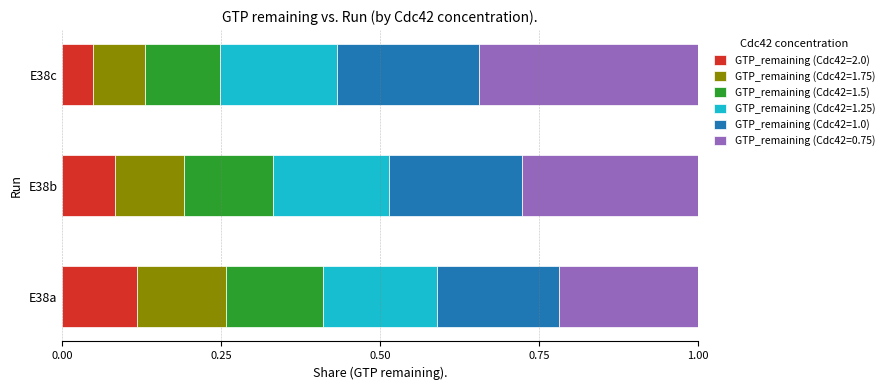

List the labels in order of GTP_remaining (Cdc42=2.0) value, largest first.

E38a, E38b, E38c